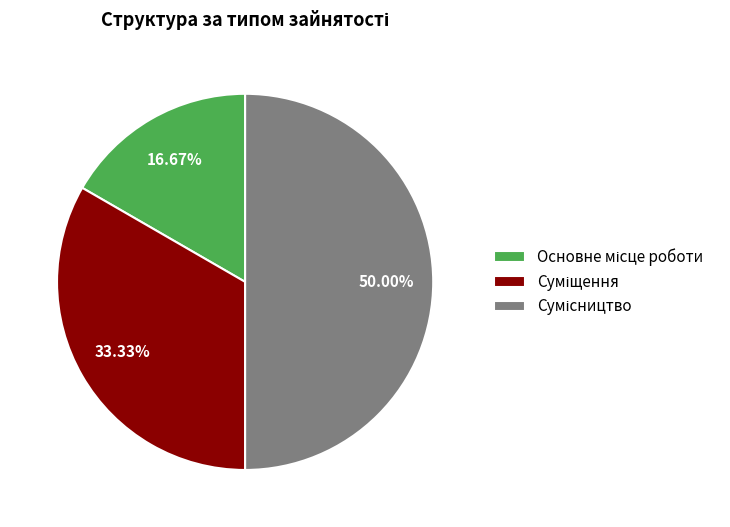

Is Сумісництво the majority of the pie?

No